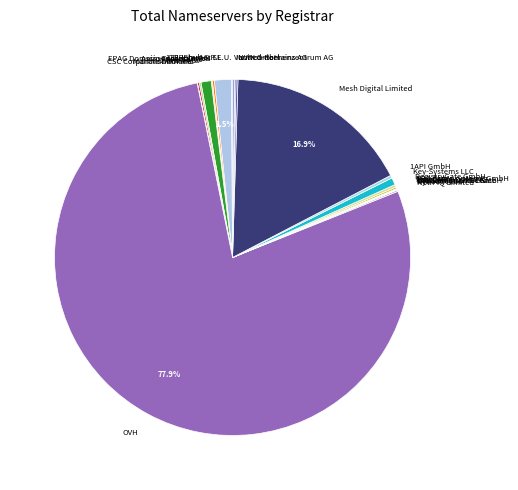

What is the largest slice in the pie chart?

OVH